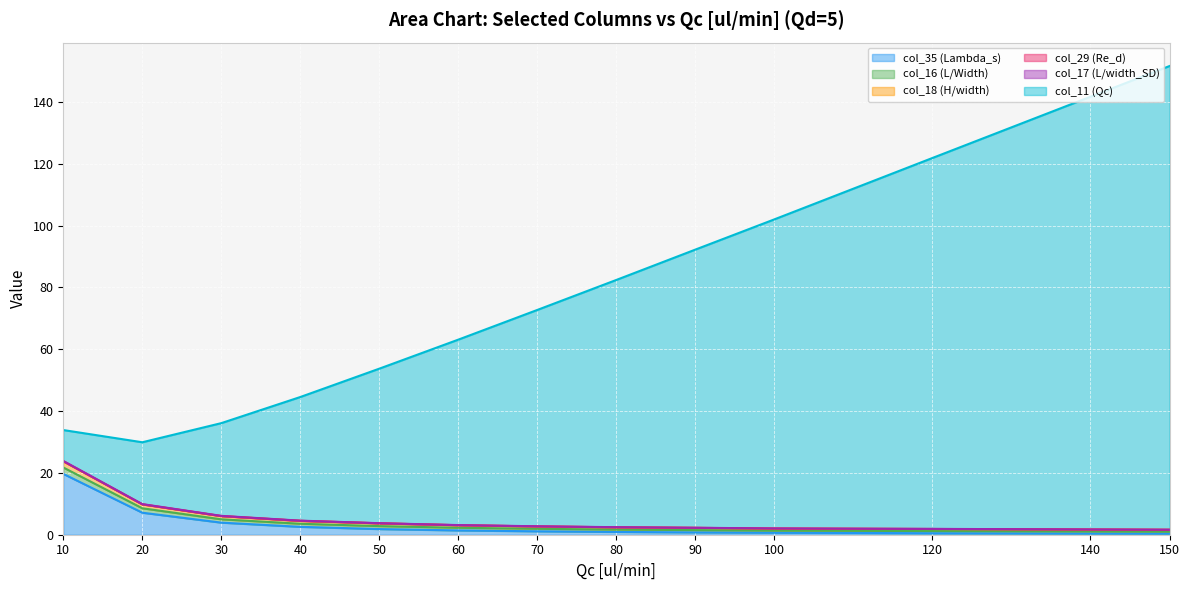

What is the highest value of the col_35 (Lambda_s) series?

19.7